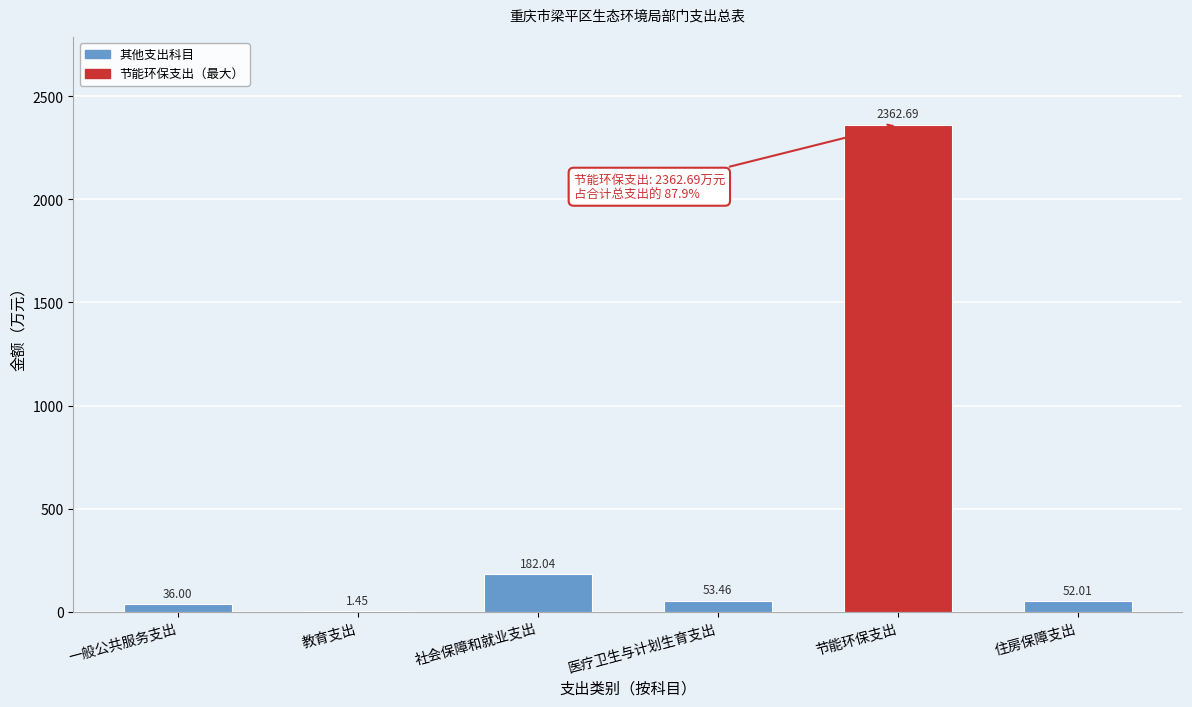

At which label does the data first exceed 53?

社会保障和就业支出